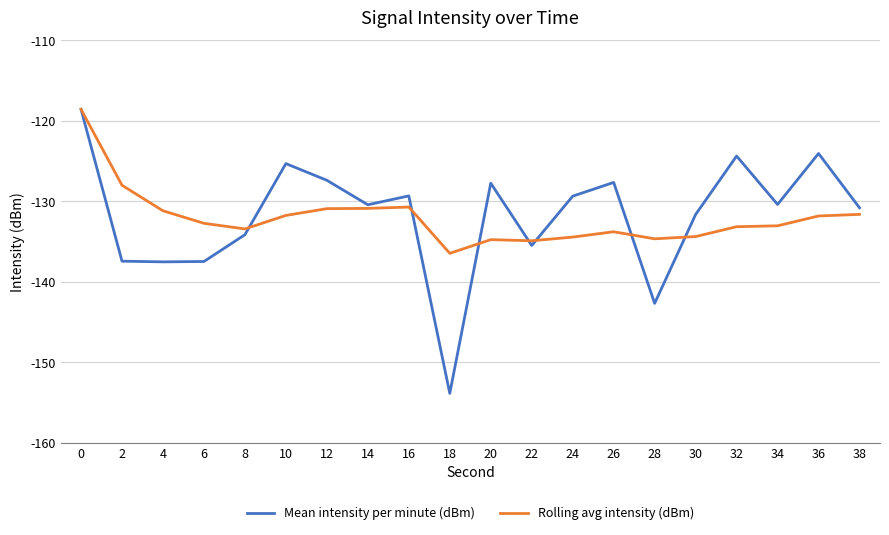

What are all the series names shown in the legend?

Mean intensity per minute (dBm), Rolling avg intensity (dBm)